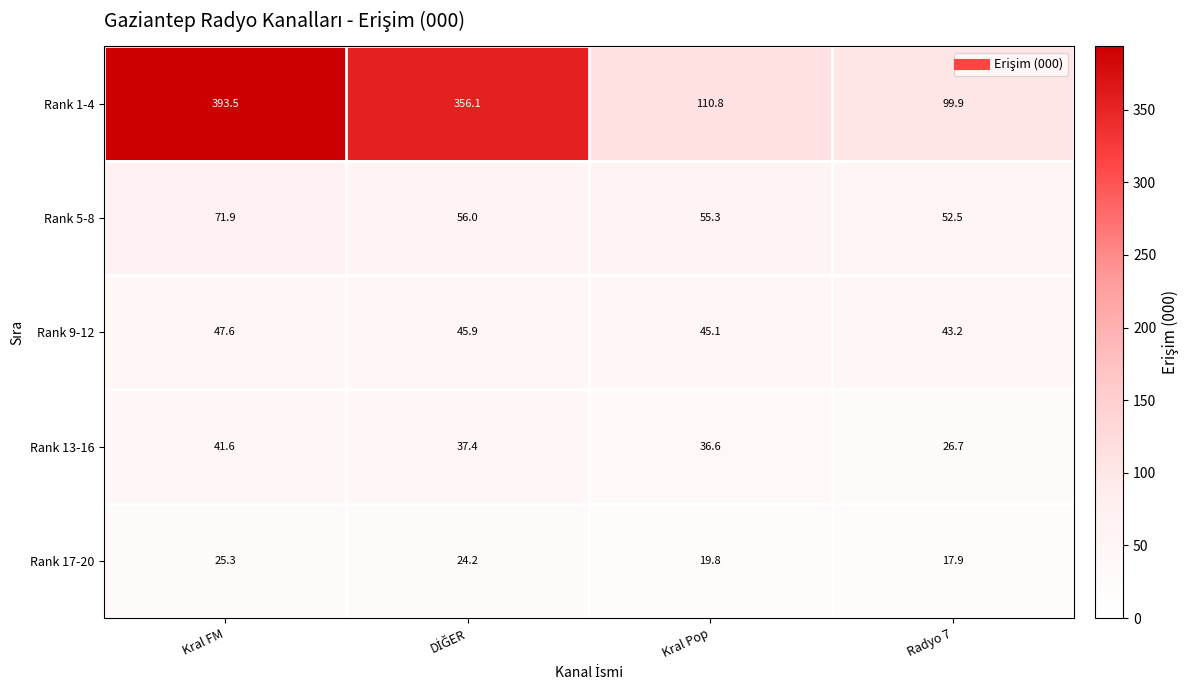

Which series has the largest total across all categories?

Rank 1-4